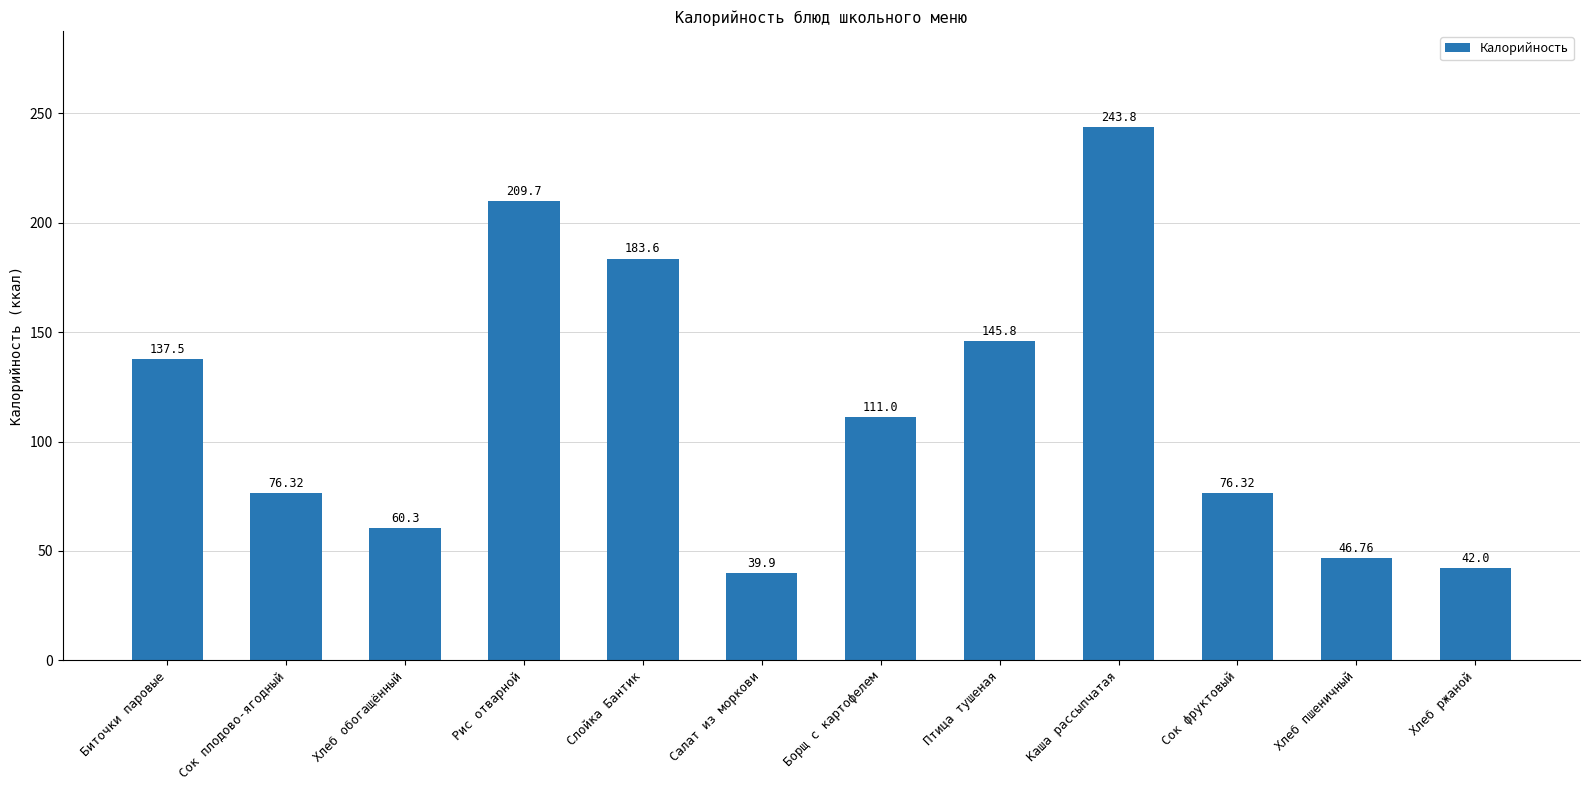

Reading left to right, transcribe all the data shown in this chart.

Биточки паровые=137.5	Сок плодово-ягодный=76.3	Хлеб обогащённый=60.3	Рис отварной=209.7	Слойка Бантик=183.6	Салат из моркови=39.9	Борщ с картофелем=111.0	Птица тушеная=145.8	Каша рассыпчатая=243.8	Сок фруктовый=76.3	Хлеб пшеничный=46.8	Хлеб ржаной=42.0